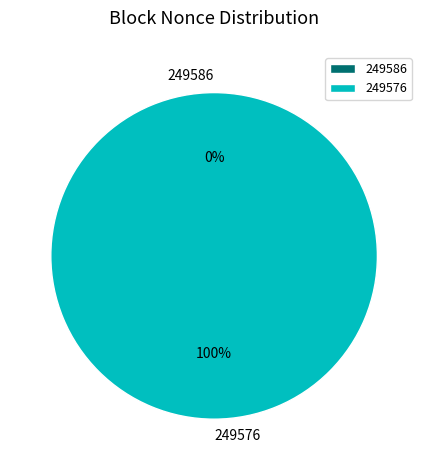

True or false: 249586 accounts for 0% of the total.

True